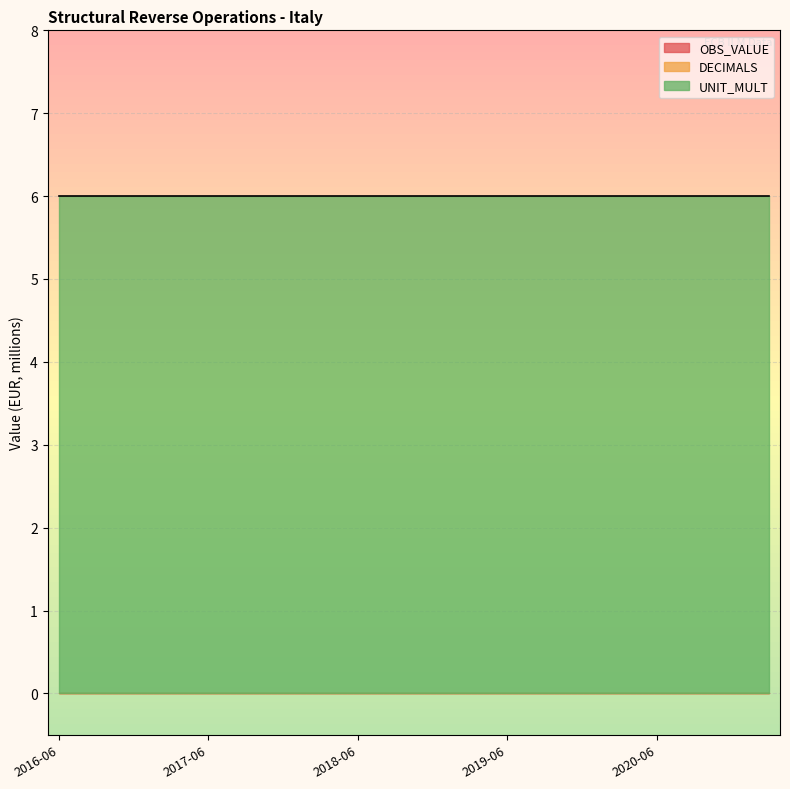

What value does the UNIT_MULT series have at 2020-12?

6